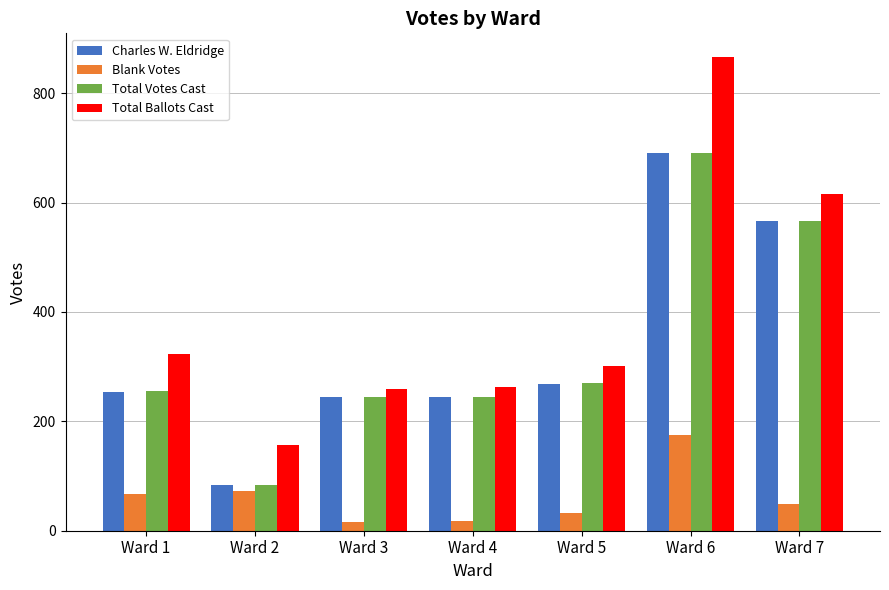

What is the maximum value for Blank Votes?

175